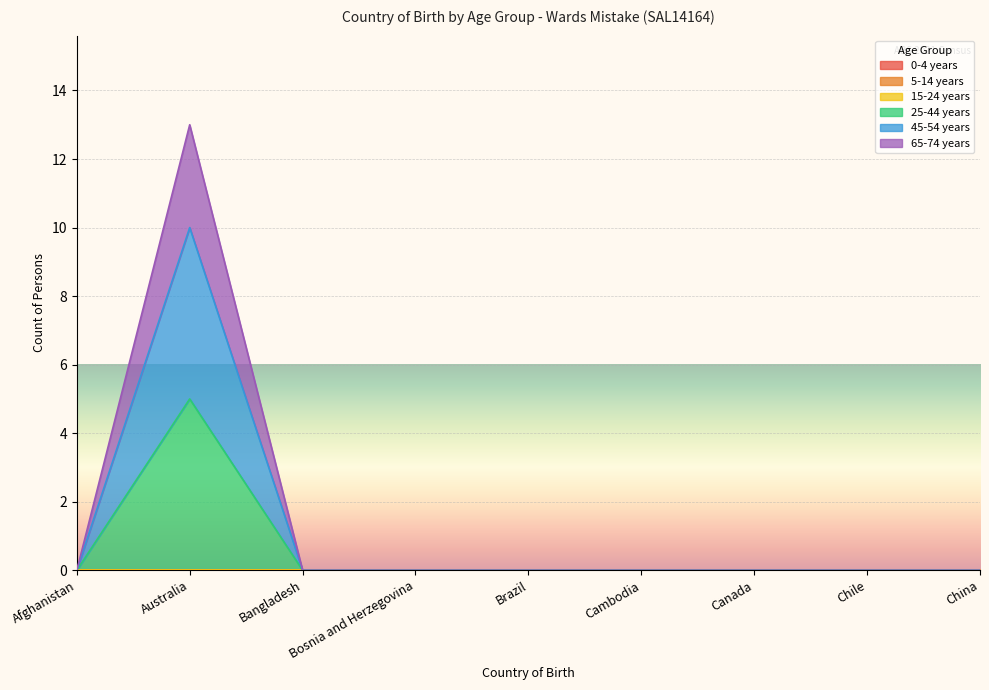

What is the highest value of the 45-54 years series?

10